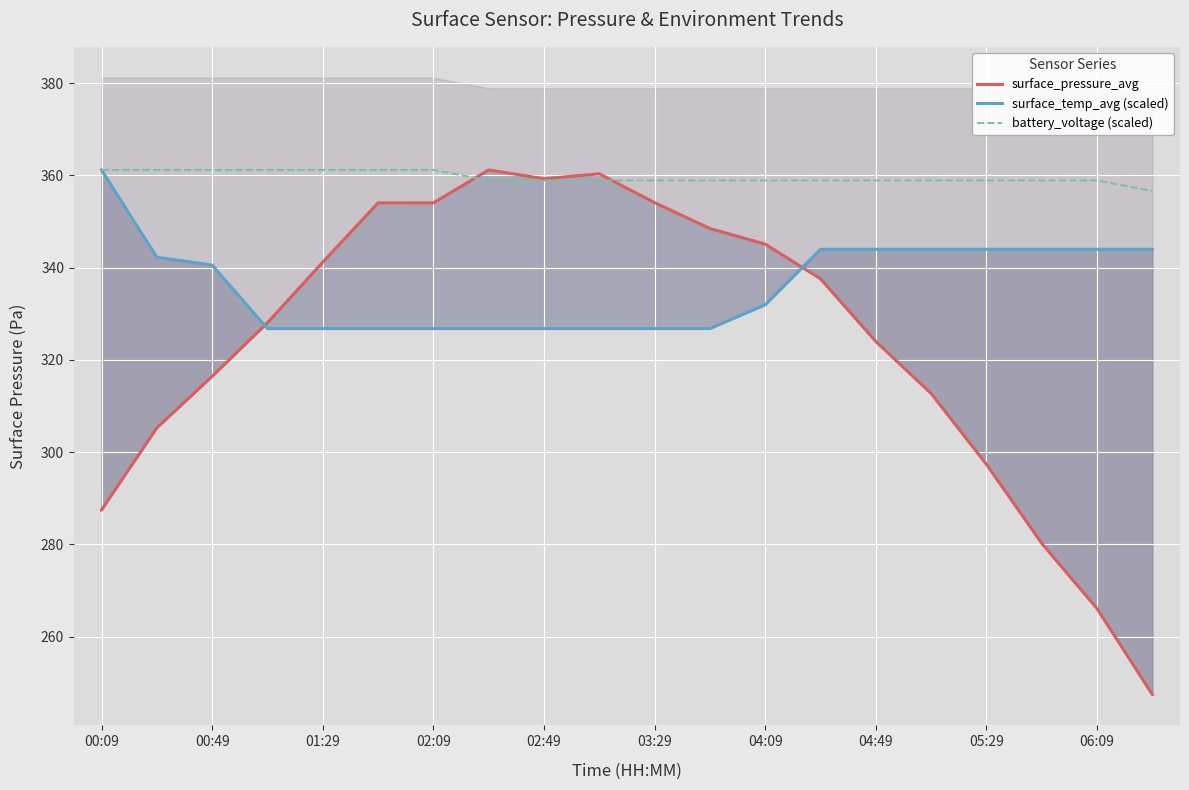

List the series in order of their peak value, highest first.

surface_pressure_avg, surface_temp_avg (scaled), battery_voltage (scaled)